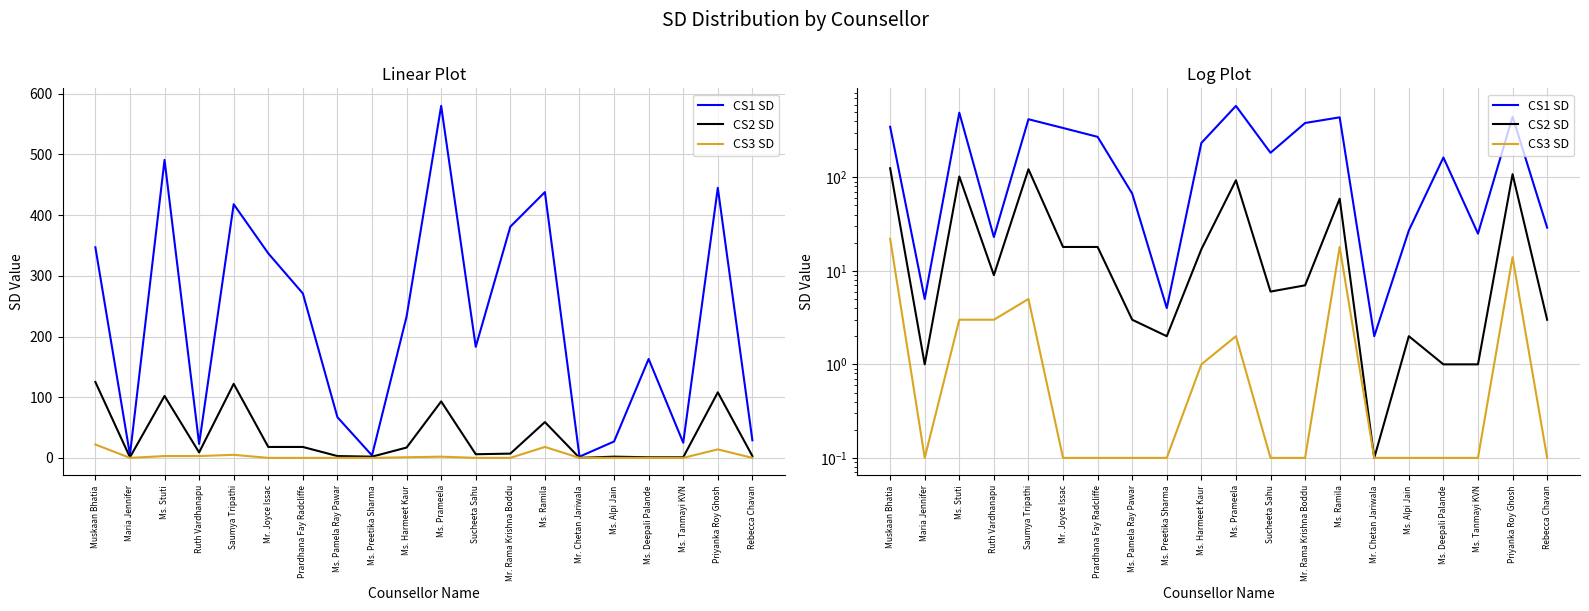

What is the sum of all CS3 SD values?

69.2